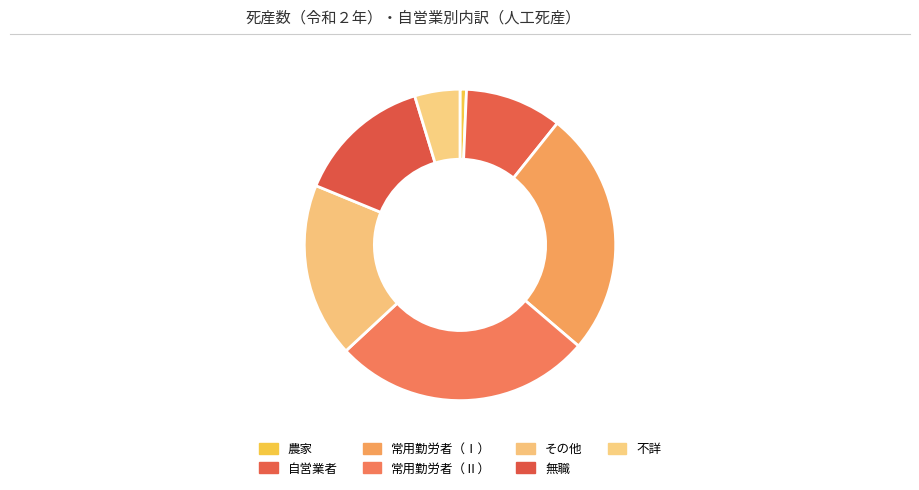

To the nearest percent, what is the difference between the largest and smallest slice percentages?

26%